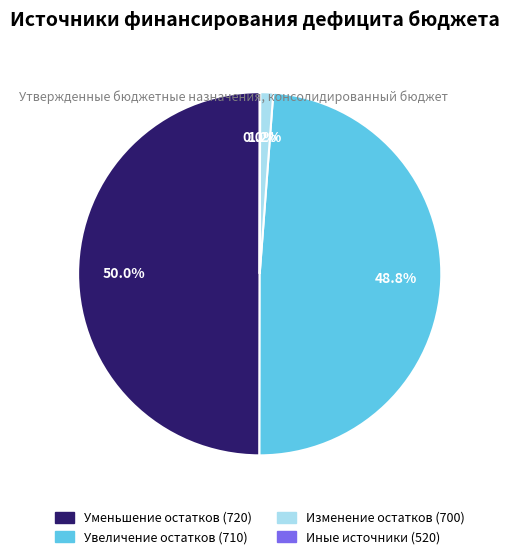

What percentage is NOT represented by Уменьшение остатков (720)?

50.0%